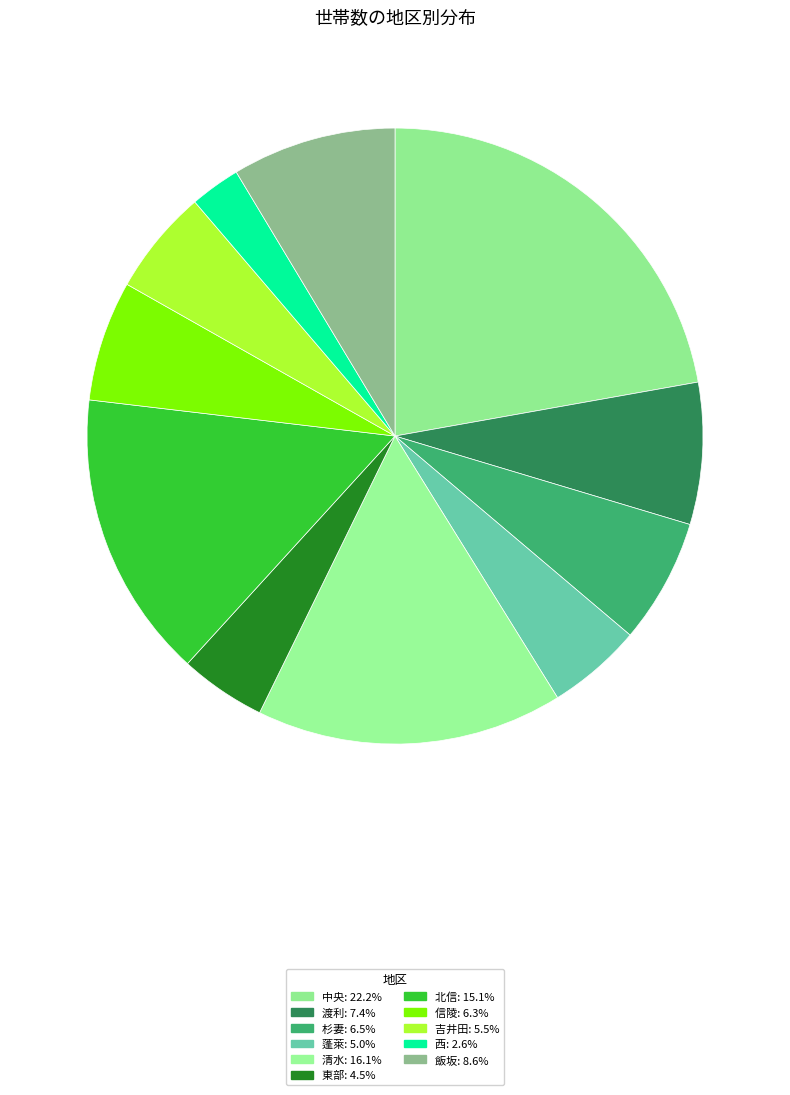

Which slice is the largest?

中央